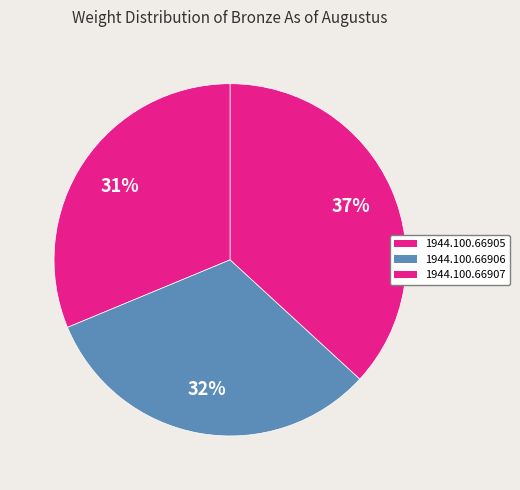

Rank the categories by value from lowest to highest.

1944.100.66905, 1944.100.66906, 1944.100.66907